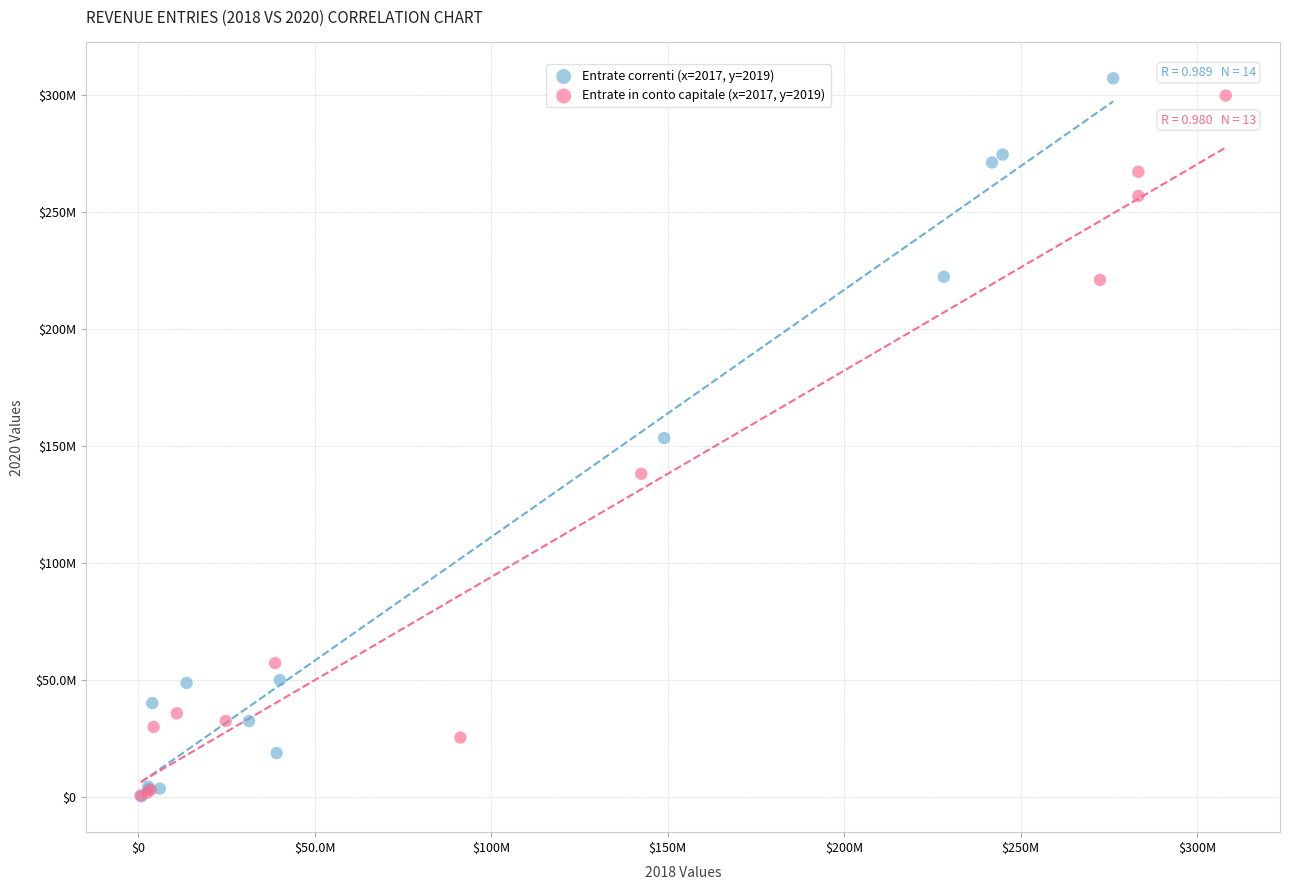

Which series reaches the maximum Y coordinate?

Entrate correnti (x=2017, y=2019)